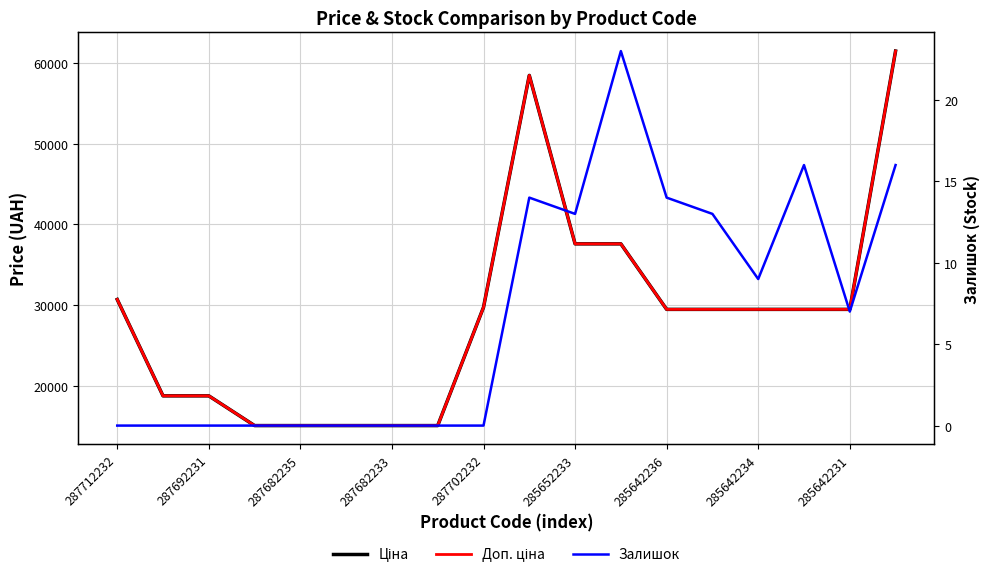

What is the sum of all Доп. ціна values?

516163.5